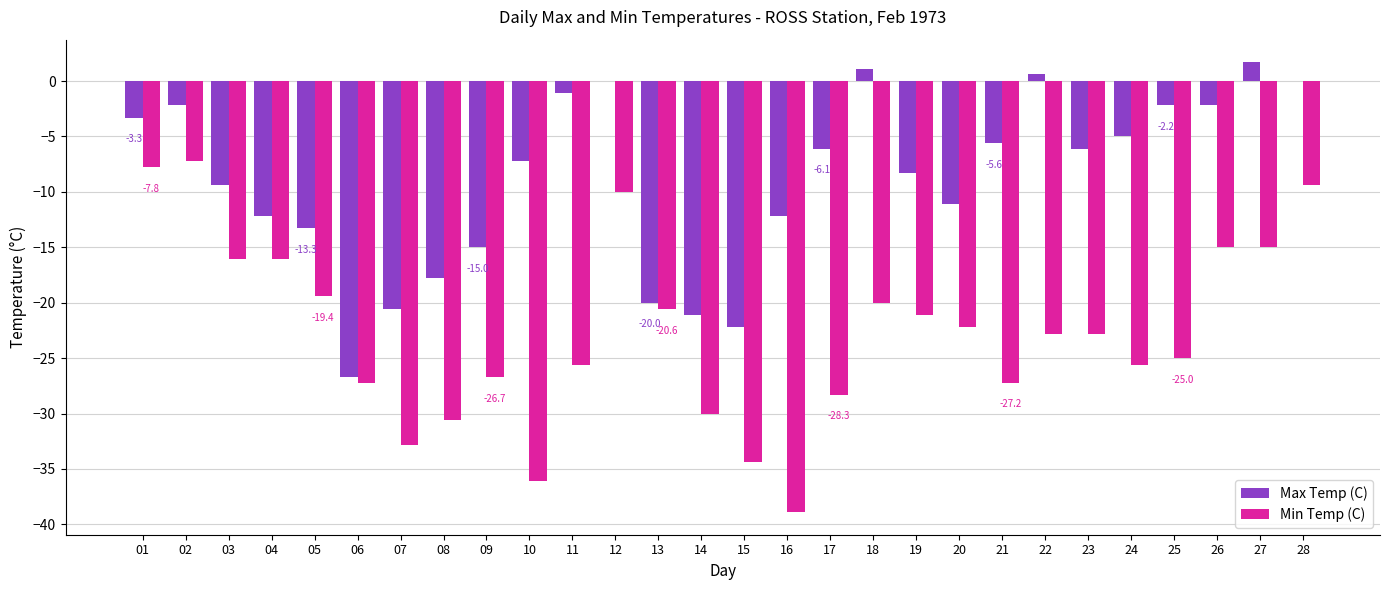

Between 11 and 18, which series saw the biggest shift?

Min Temp (C)